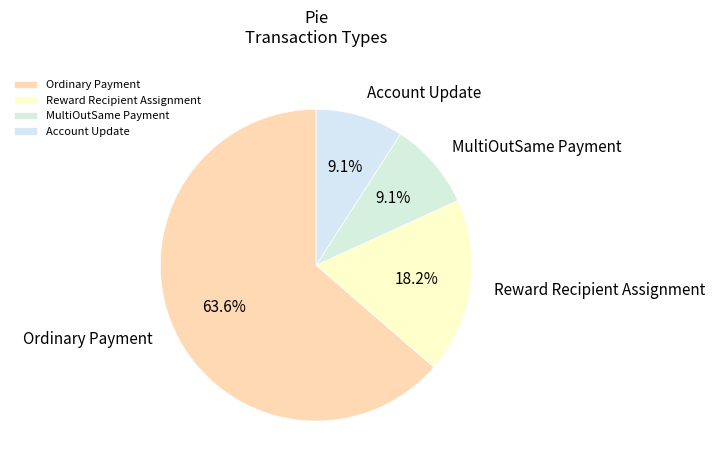

How many segments does this pie chart have?

4